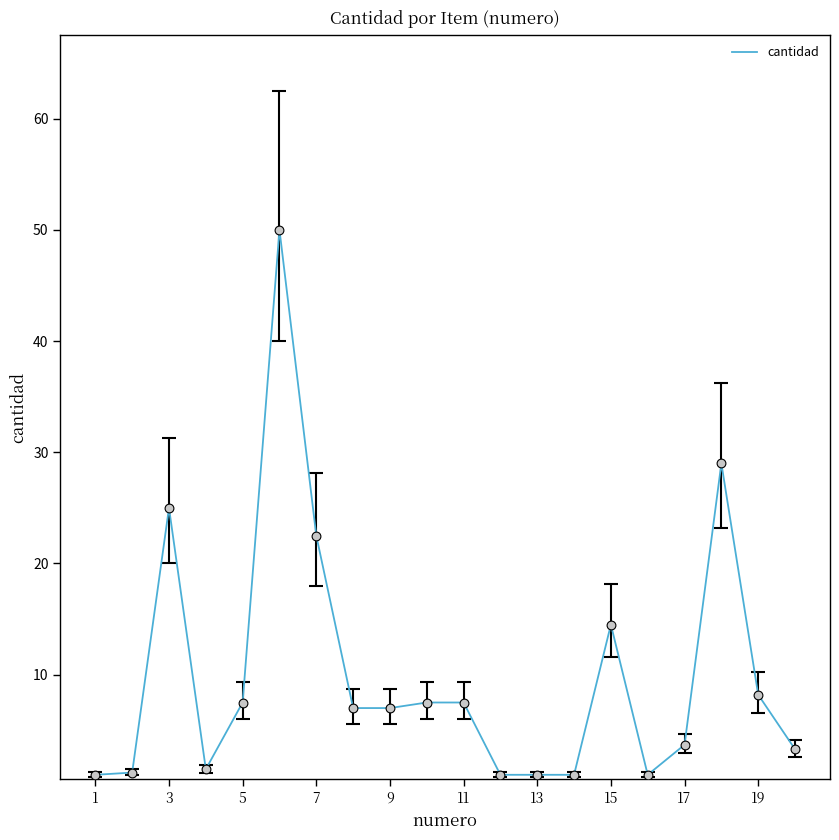

What is the greatest value displayed?

50.0